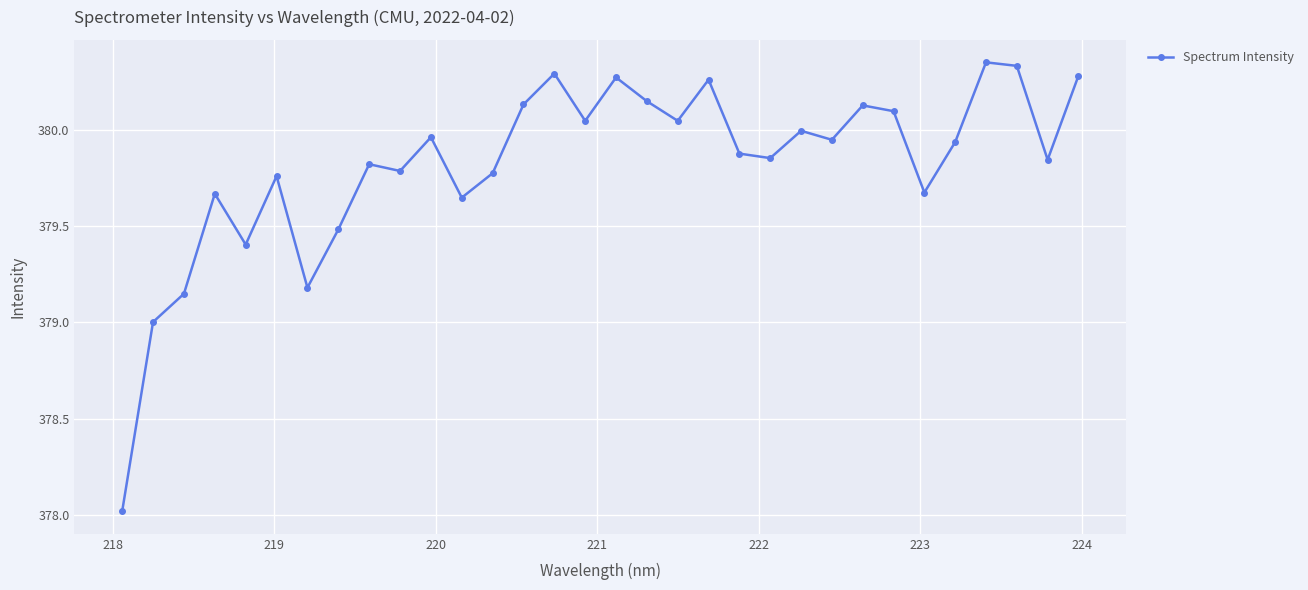

What is the value of the 7th point from the left?

379.2